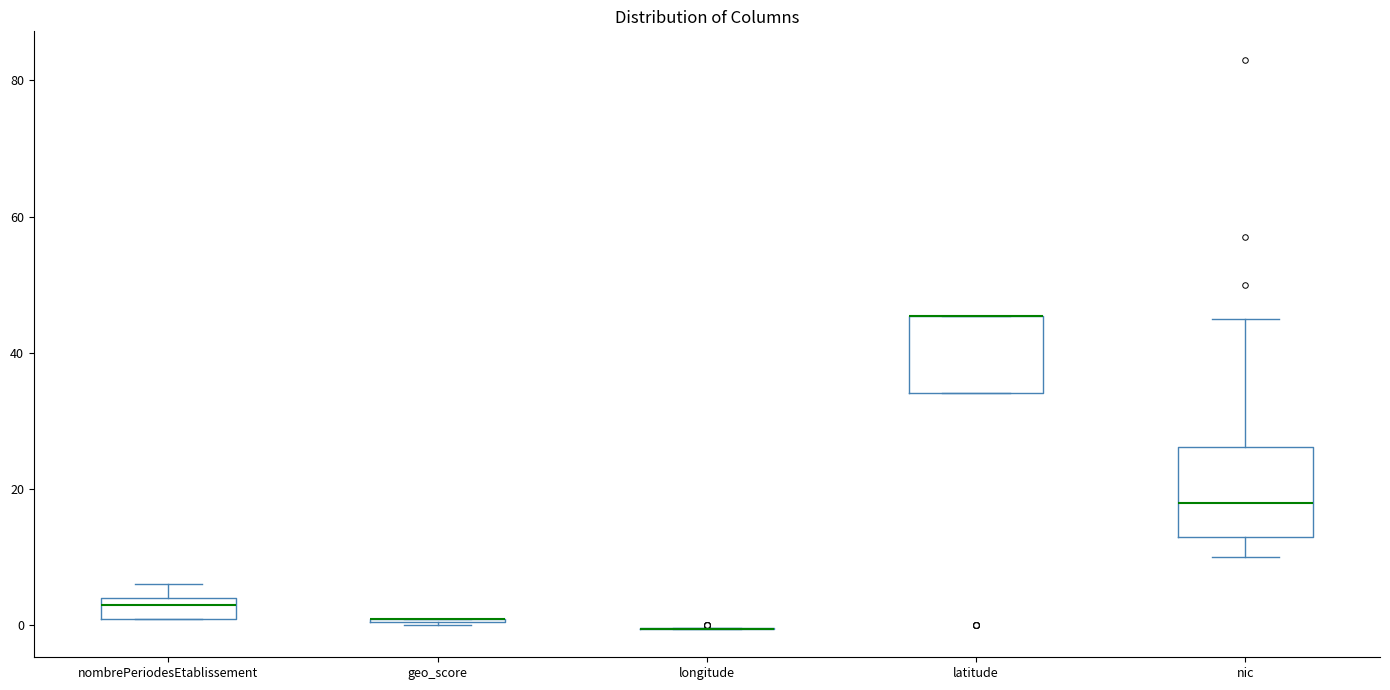

Reading left to right, read every box against the y-axis: the position of its median line, the range the box covers, and the ends of its whiskers. The values are not printed on the chart, so give them approximately, as read against the axis.

nombrePeriodesEtablissement: median 4 (just below the box's upper edge), box 2 to 4, whiskers 2 to 6
geo_score: box collapsed to a line at 0, whiskers 0 to 0
longitude: box collapsed to a line at 0, whiskers 0 to 0
latitude: median 46 (drawn on the box's upper edge), box 34 to 46, whiskers 34 to 46
nic: median 18, box 14 to 26, whiskers 10 to 46